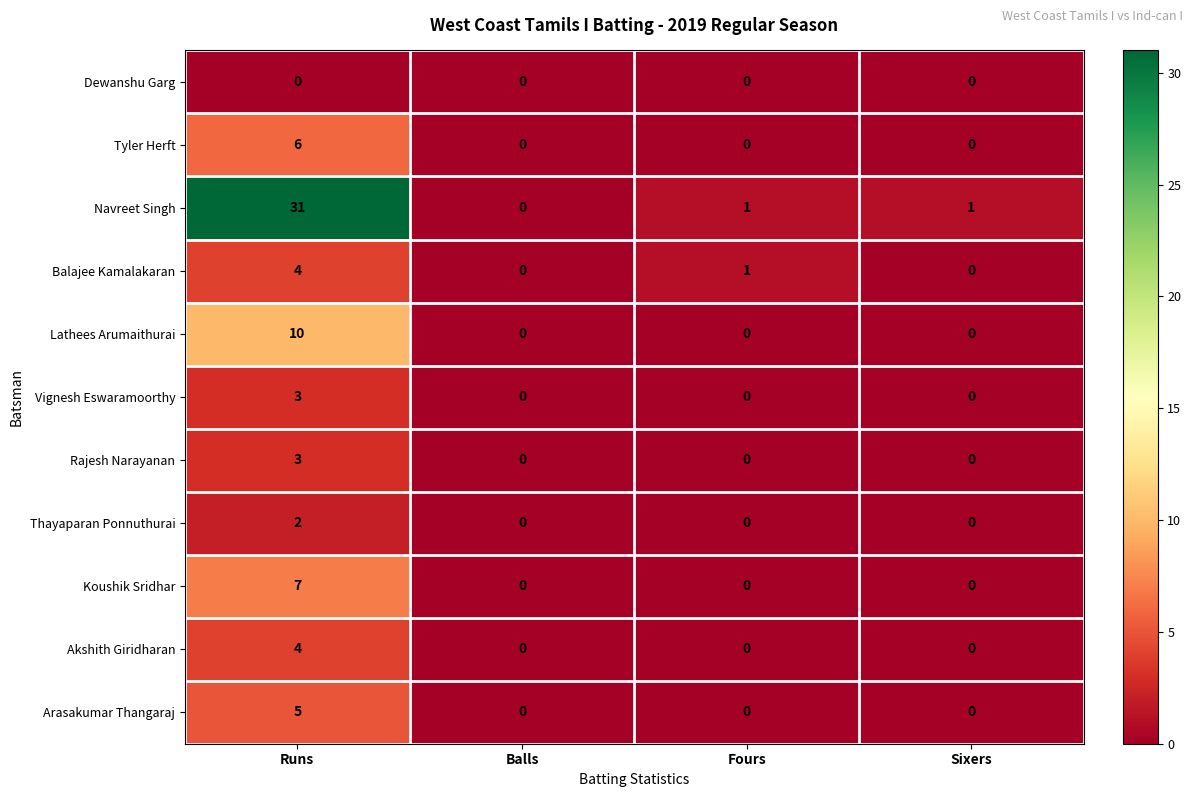

What is the maximum value shown in the chart?

31